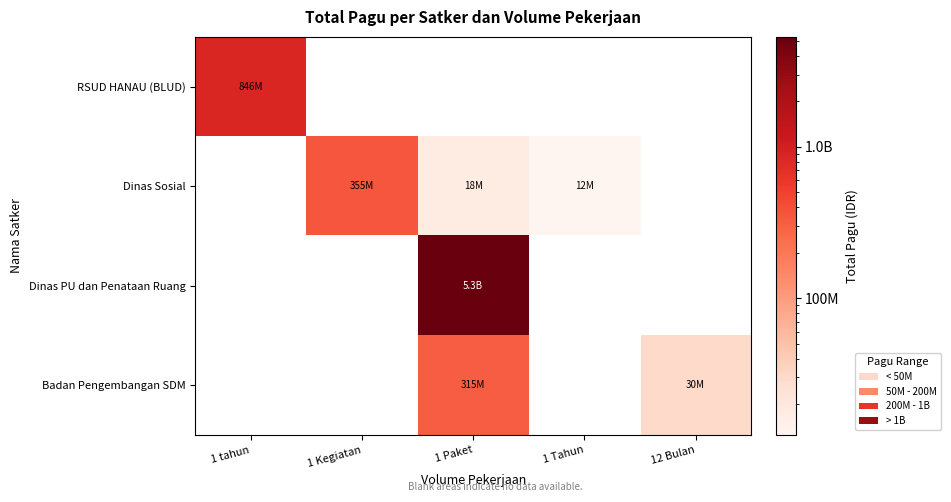

At how many categories does at least one series exceed 1683218446?

1